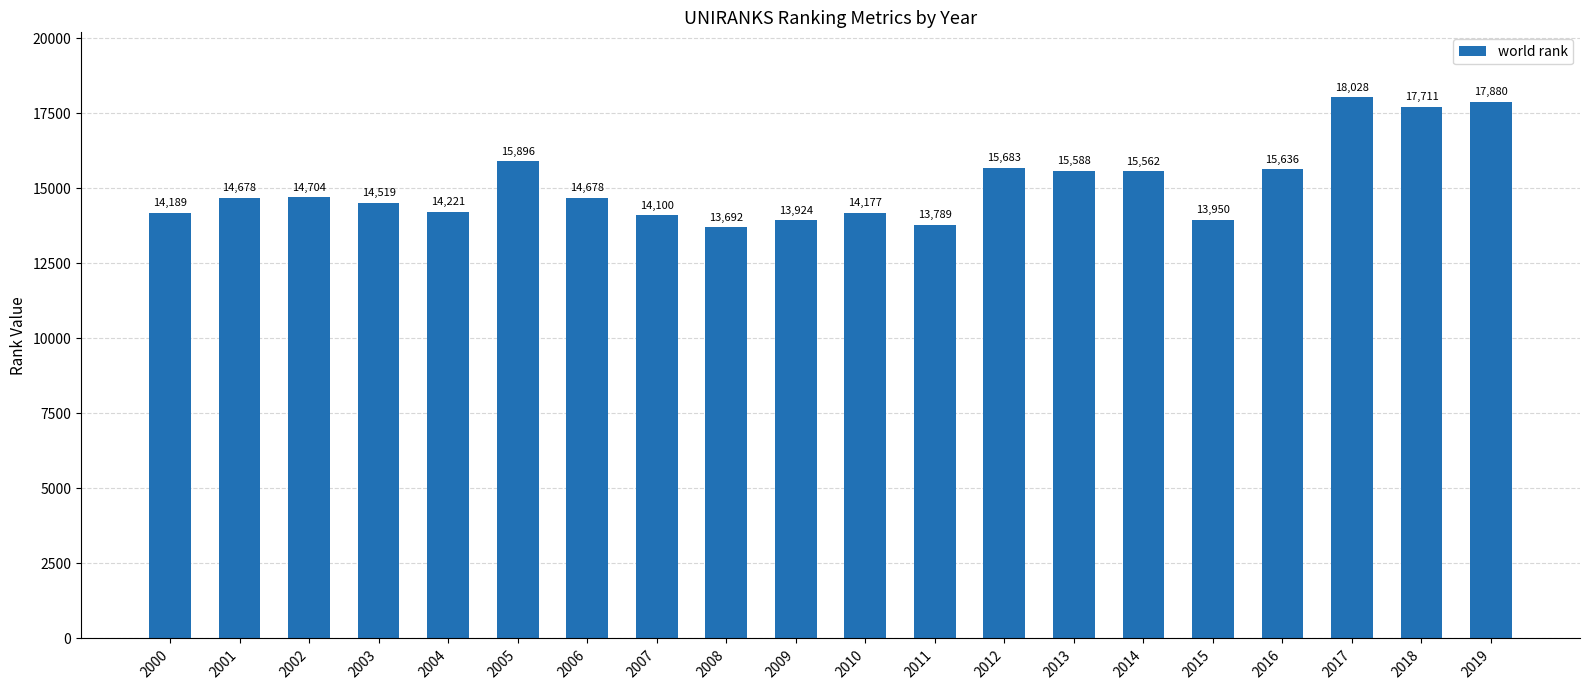

What is the change in value from 2007 to 2016?

+1536